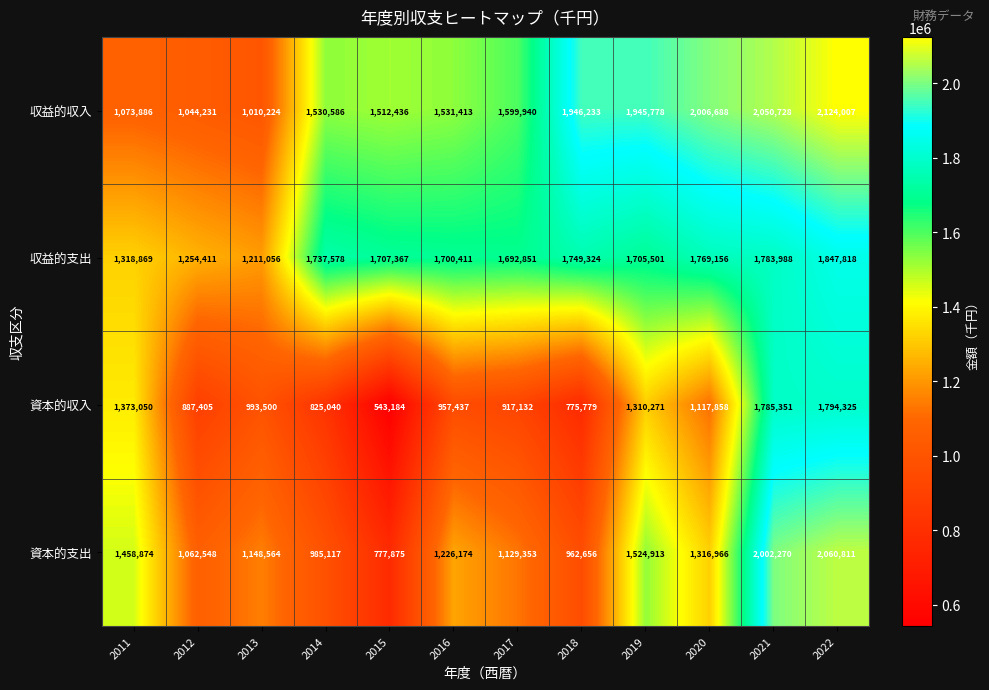

What is the difference between the second highest and second lowest values in the 資本的支出 series?

1039614